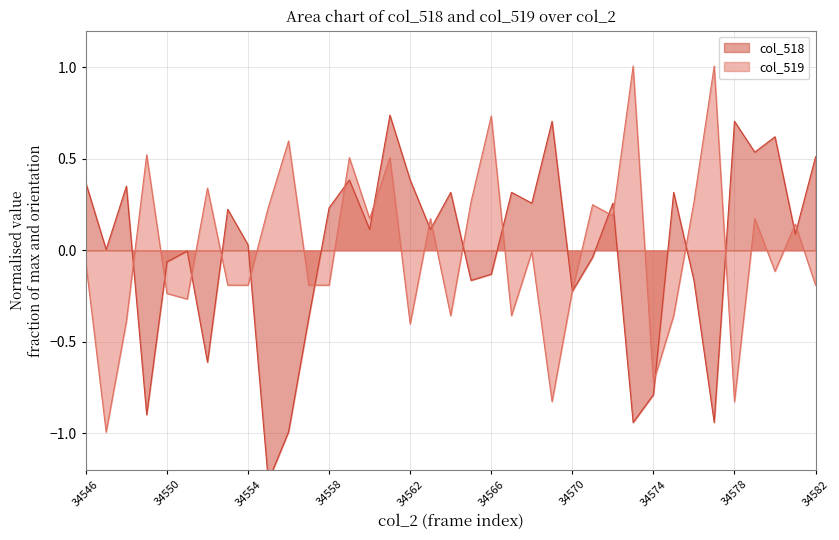

Does the chart have visible grid lines?

Yes